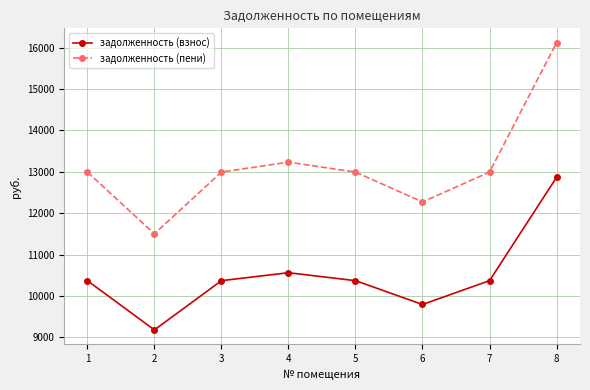

Reading left to right, transcribe all the data shown in this chart.

задолженность (взнос): 1=10368.0	2=9177.6	3=10368.0	4=10560.0	5=10368.0	6=9792.0	7=10368.0	8=12864.0
задолженность (пени): 1=12992.4	2=11500.7	3=12992.4	4=13233.0	5=12992.4	6=12270.6	7=12992.4	8=16120.2